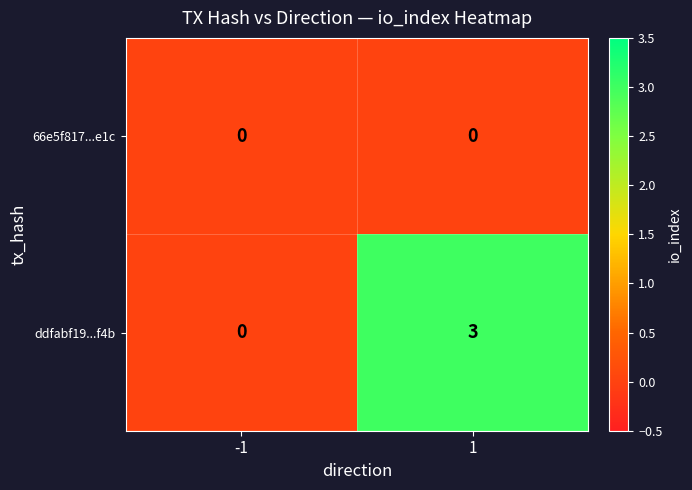

Is the value of 66e5f817...e1c at -1 greater than the value of ddfabf19...f4b at 1?

No